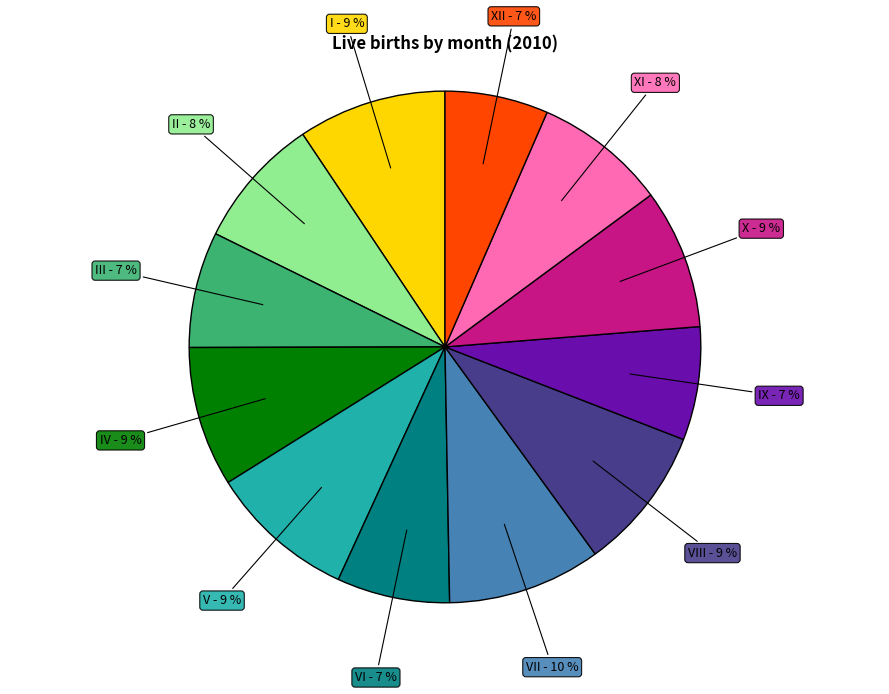

To the nearest percent, what is the average slice percentage?

8%